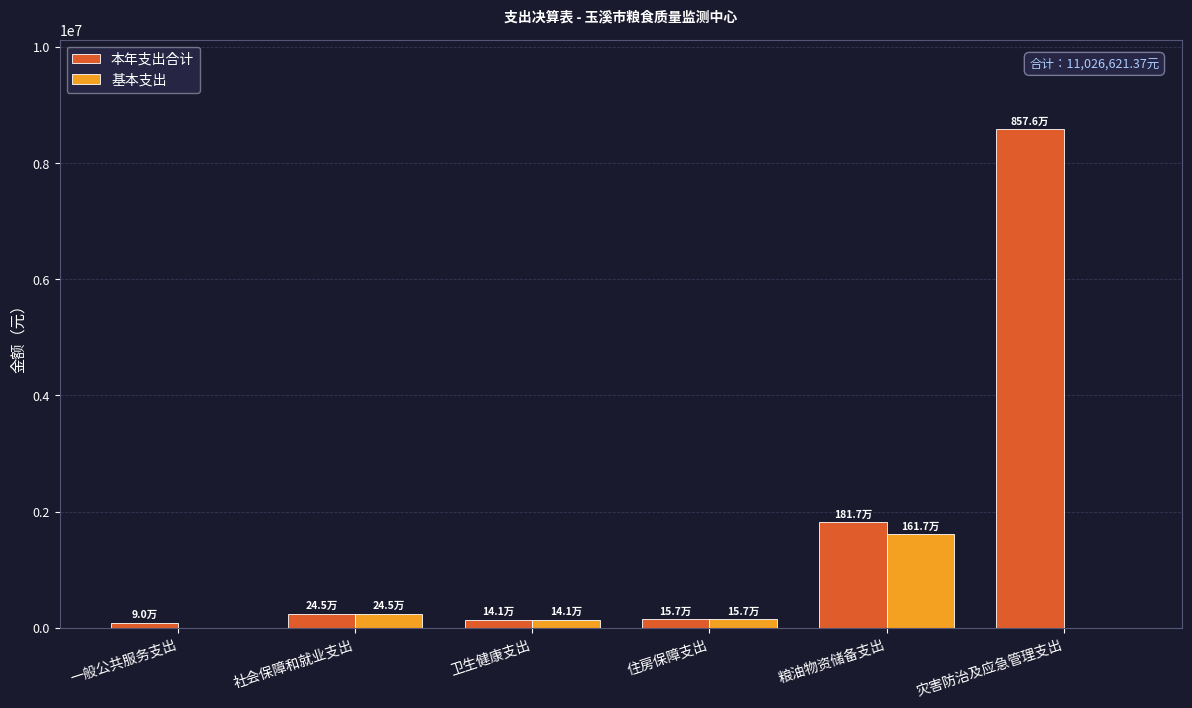

What are all the series names shown in the legend?

本年支出合计, 基本支出